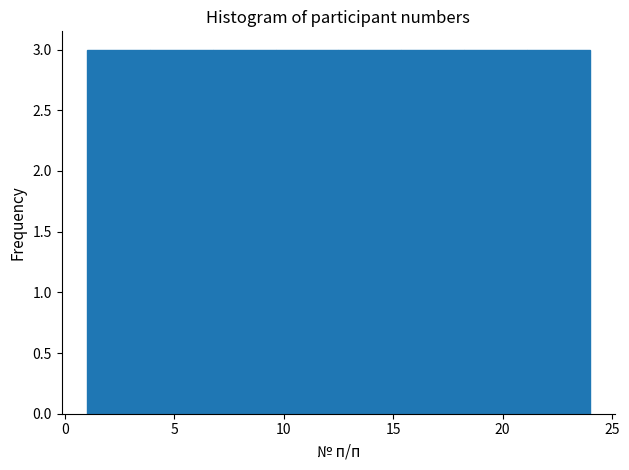

Reading left to right, transcribe this chart: for each bar, give the range it covers on the x-axis and its height. Neither the bar edges nor the heights are printed on the chart, so give them approximately, as read against the axes.

1.0 to 4.0: 3
4.0 to 7.0: 3
7.0 to 9.5: 3
9.5 to 12.5: 3
12.5 to 15.5: 3
15.5 to 18.5: 3
18.5 to 21.0: 3
21.0 to 24.0: 3